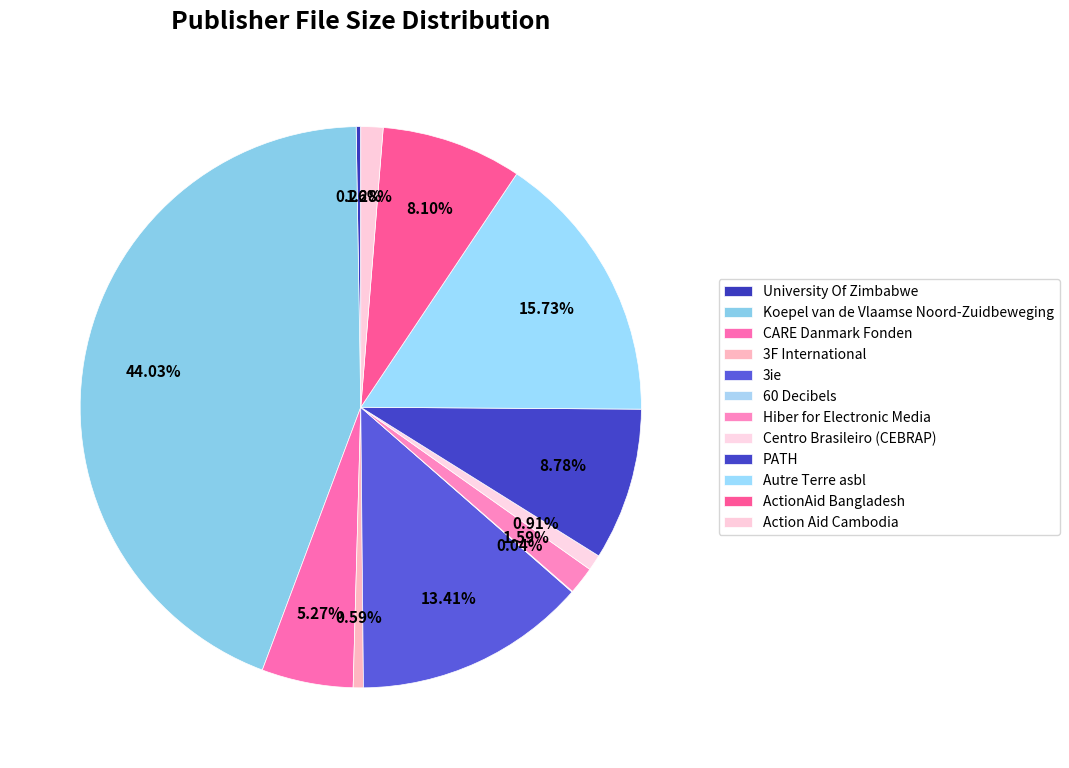

To the nearest percent, what is the combined percentage of University Of Zimbabwe and PATH?

9%